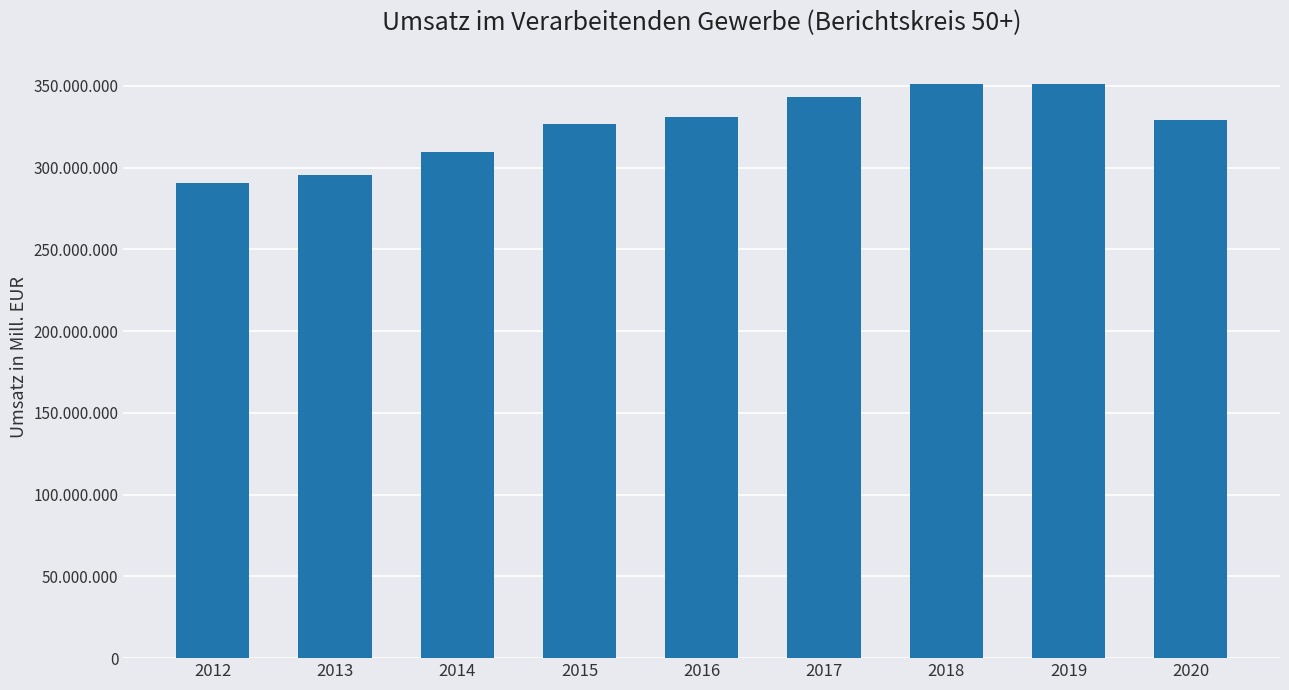

What is the difference between the values at 2014 and 2018?

42032939